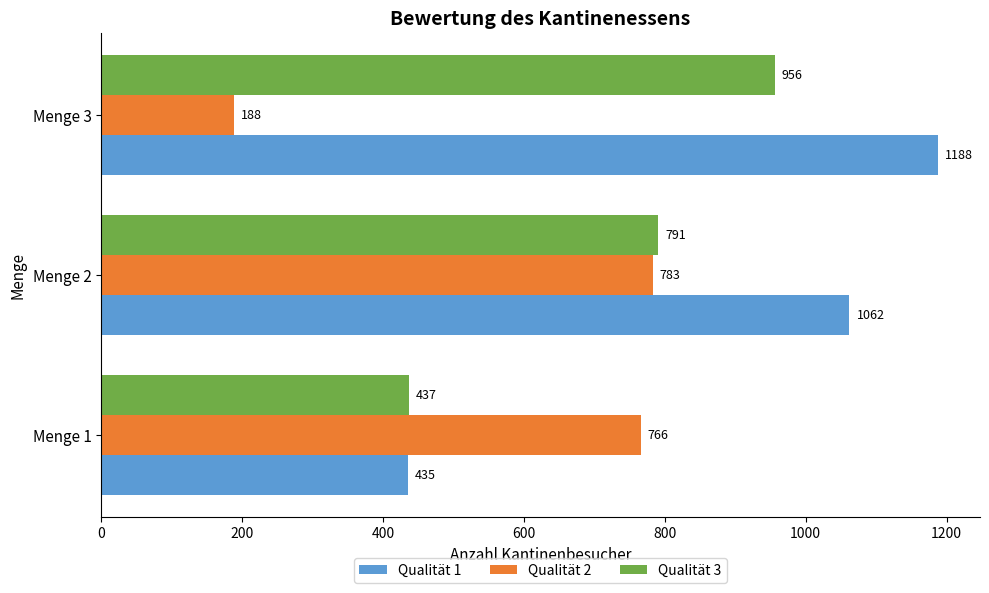

The value of Qualität 3 at Menge 1 is 437. True or false?

True